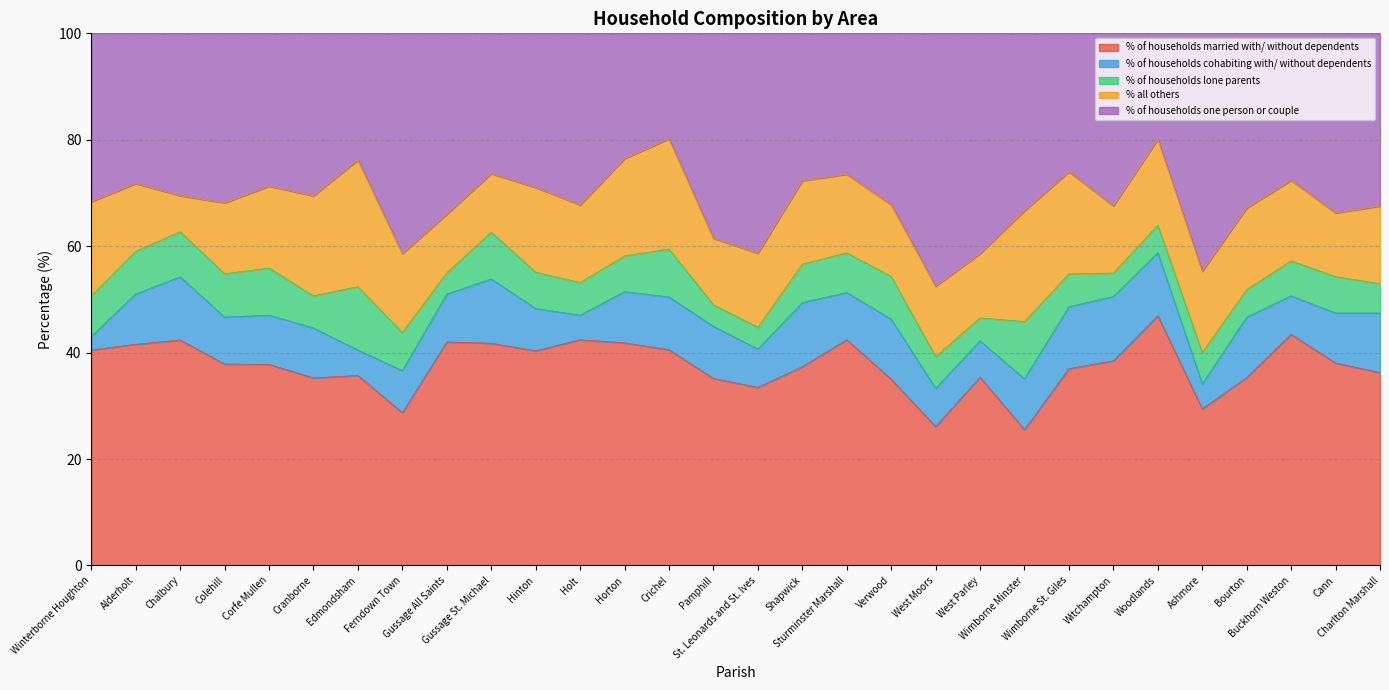

Where is the first local maximum for % of households cohabiting with/ without dependents?

Chalbury